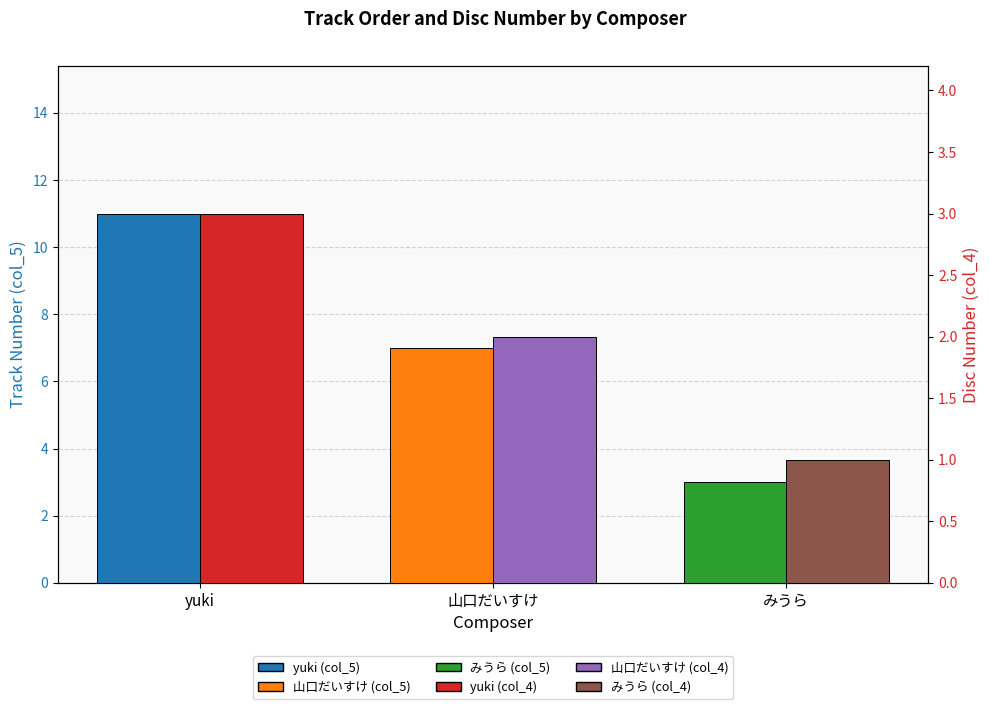

Count the Track No. (col_5) values in the range 3 to 11.

3